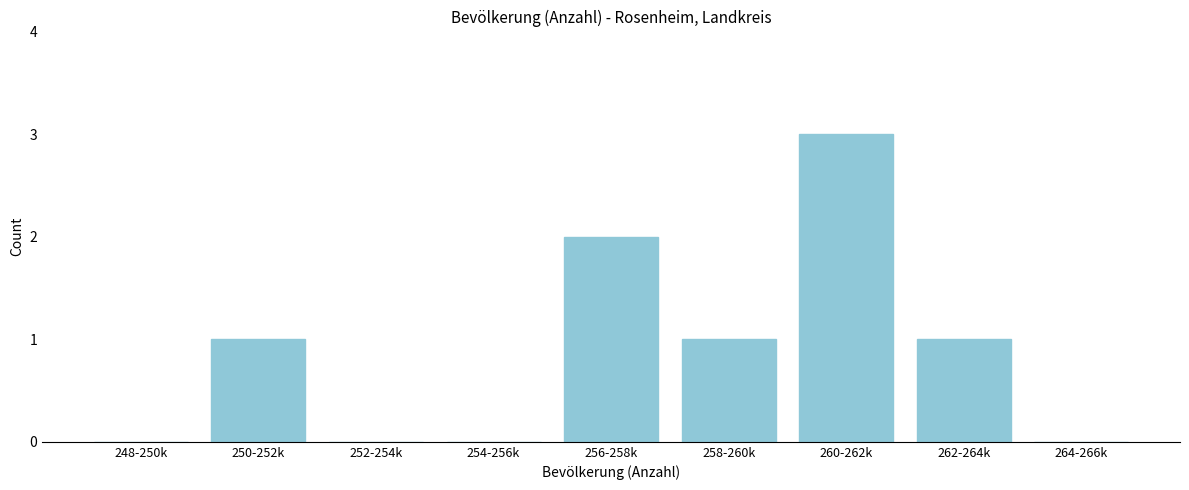

Reading left to right, transcribe all the data shown in this chart.

248-250k=0	250-252k=1	252-254k=0	254-256k=0	256-258k=2	258-260k=1	260-262k=3	262-264k=1	264-266k=0